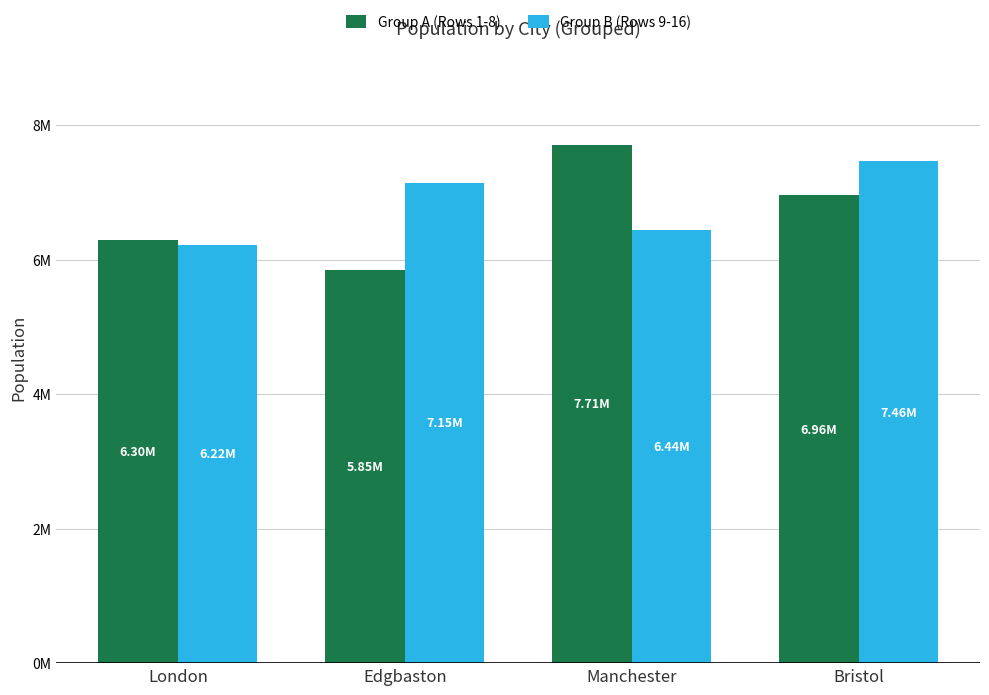

Which series has the widest spread of values?

Group A (Rows 1-8)